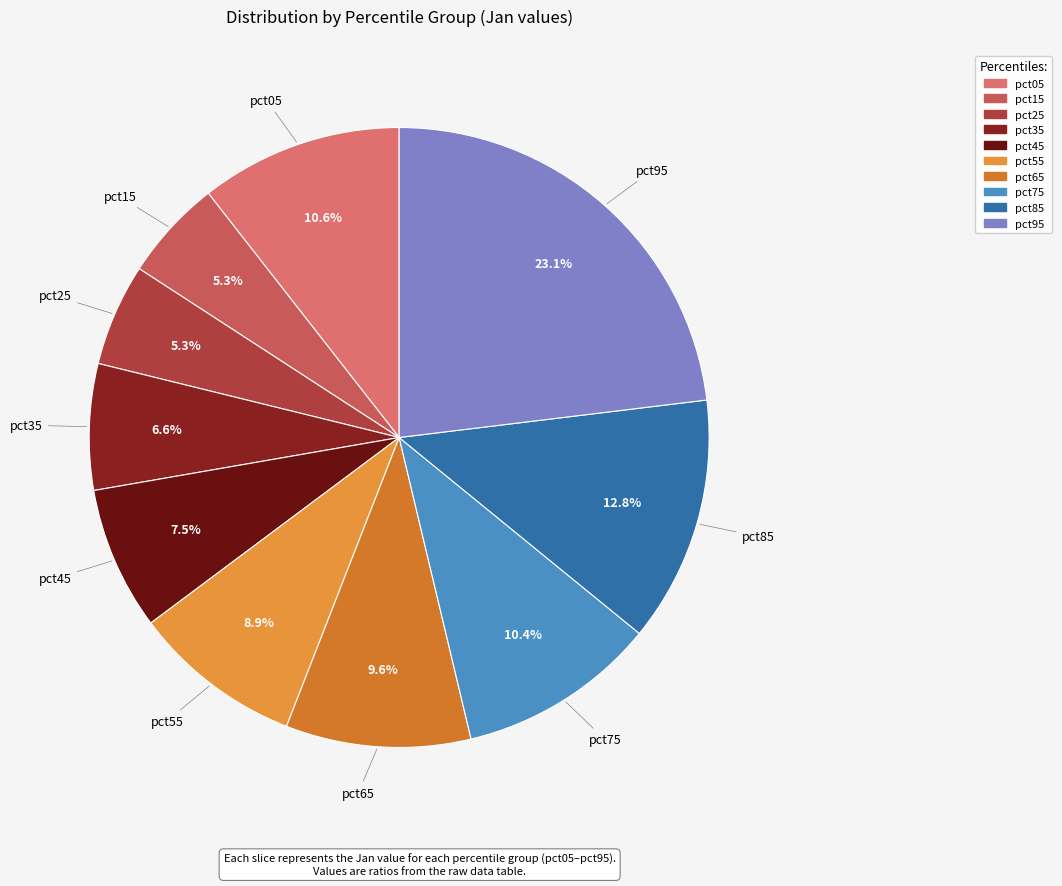

Is there a majority slice in this chart?

No